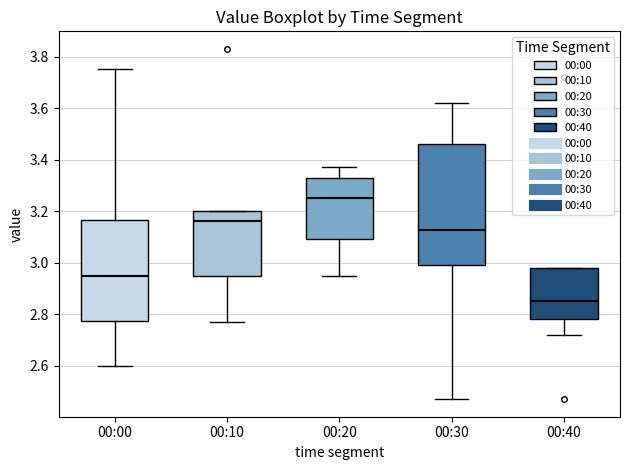

Reading left to right, read every box against the y-axis: the position of its median line, the range the box covers, and the ends of its whiskers. The values are not printed on the chart, so give them approximately, as read against the axis.

00:00: median 2.96, box 2.78 to 3.16, whiskers 2.60 to 3.76
00:10: median 3.16, box 2.96 to 3.20, whiskers 2.78 to 3.20
00:20: median 3.26, box 3.10 to 3.34, whiskers 2.96 to 3.38
00:30: median 3.12, box 3.00 to 3.46, whiskers 2.48 to 3.62
00:40: median 2.86, box 2.78 to 2.98, whiskers 2.72 to 2.98